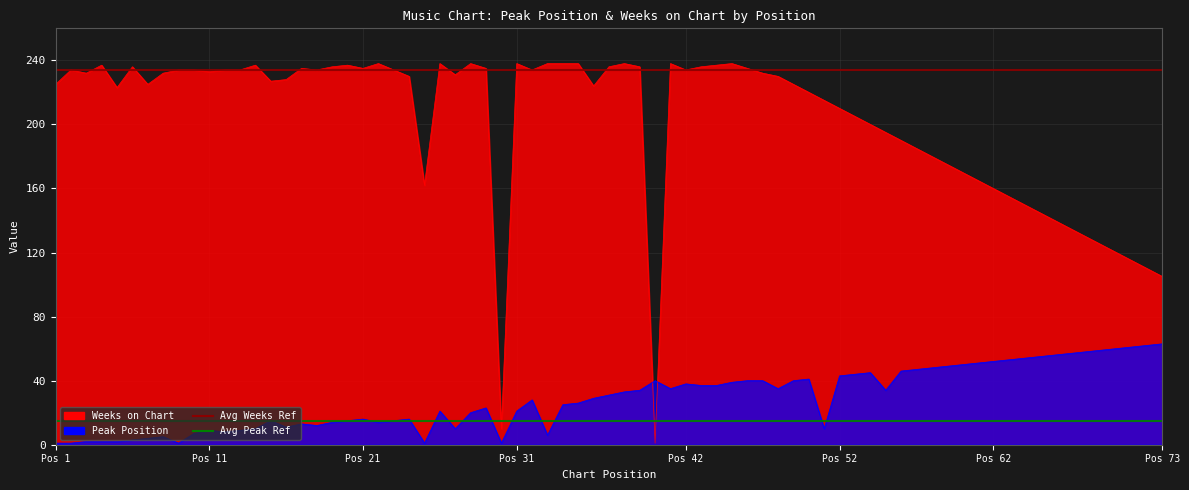

What is the average value of the Avg Weeks Ref series?

234